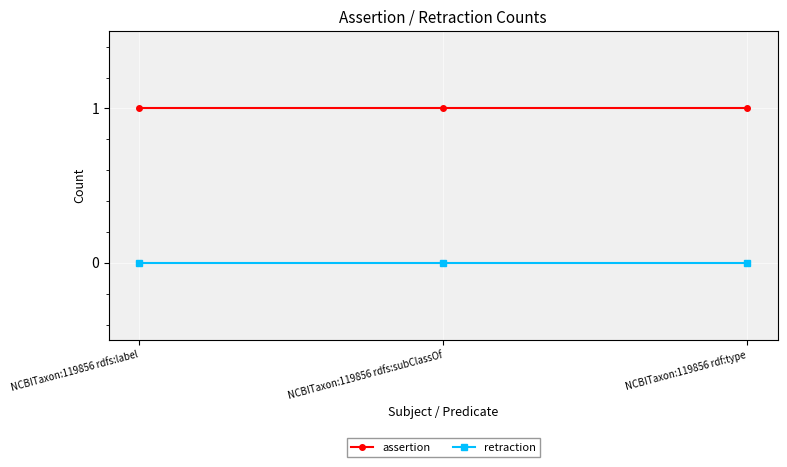

How many lines are shown in the chart?

2